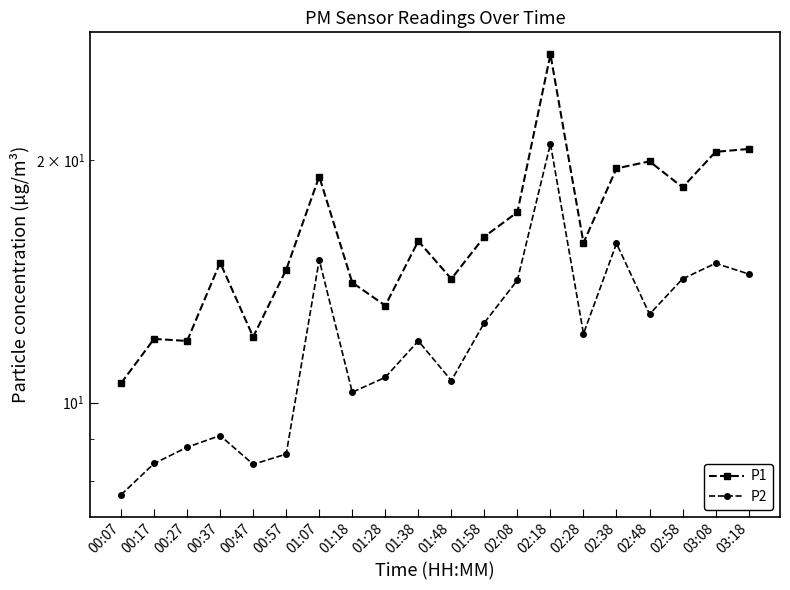

Read the P1 value at 03:08.

20.5